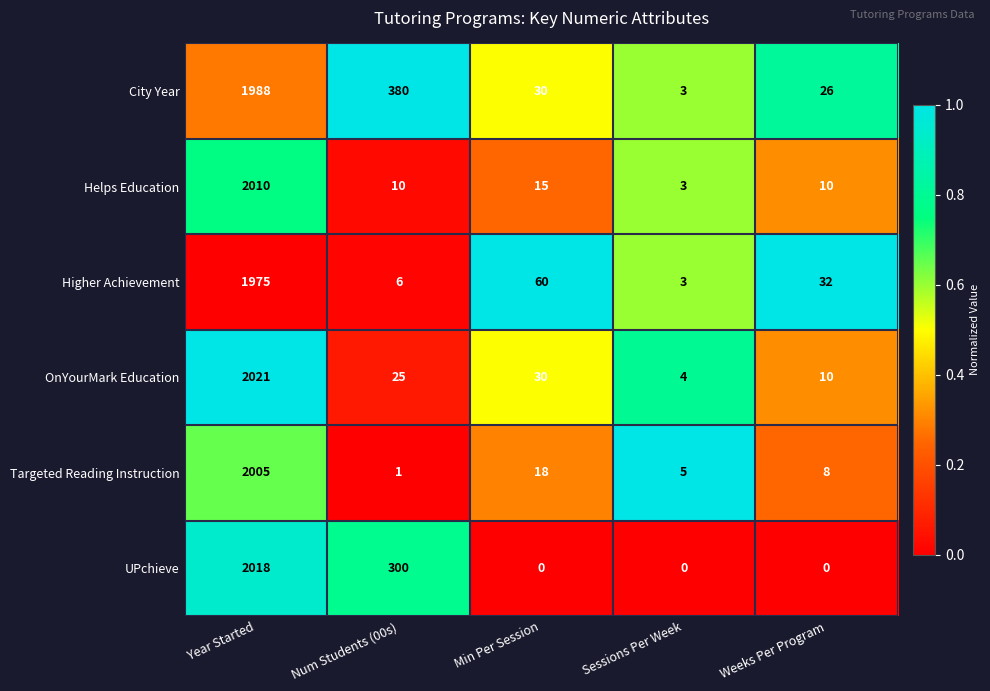

What is the average value of the UPchieve series?

464